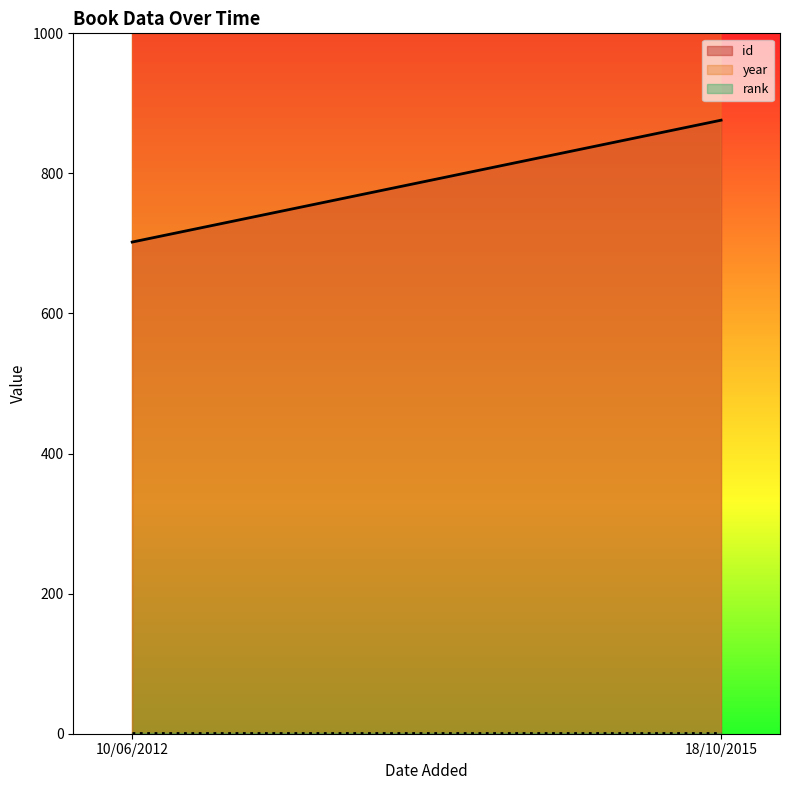

Which series has the largest total across all categories?

year